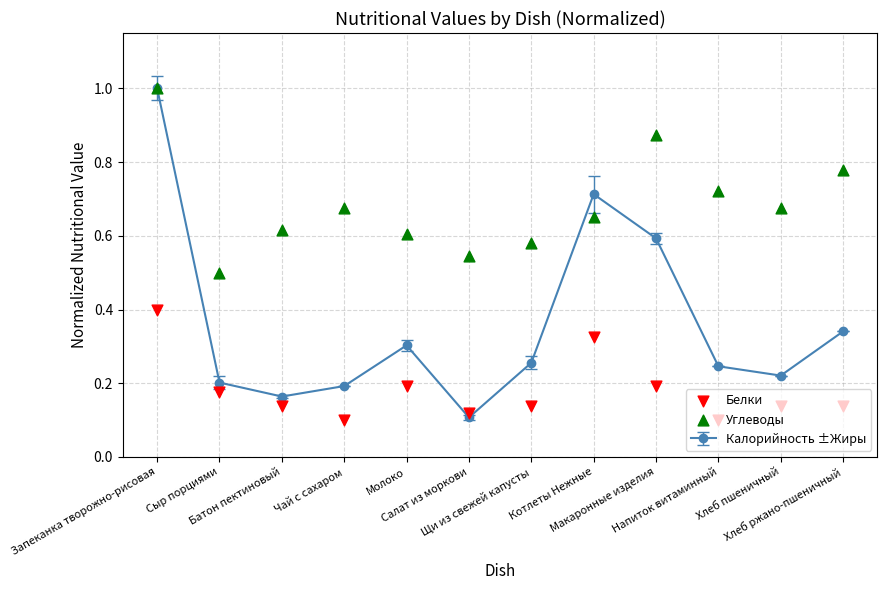

Which series has the largest Y range (max minus min)?

Углеводы